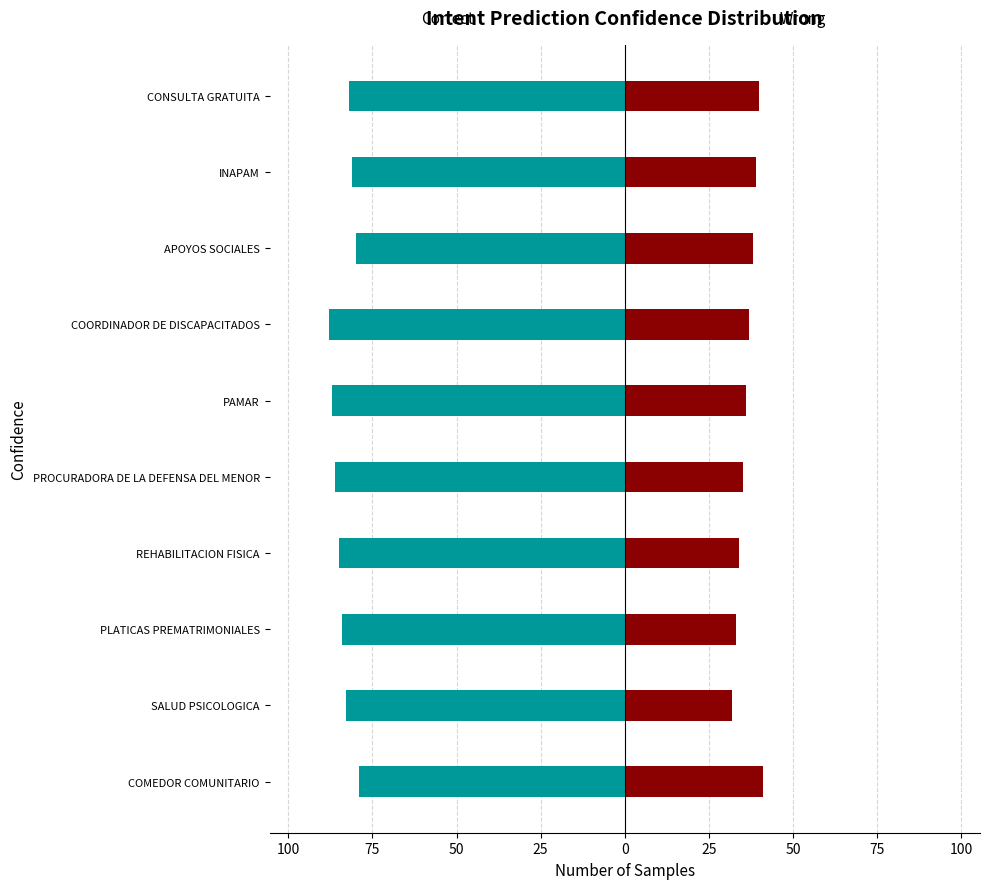

How many bars are there in each group?

2